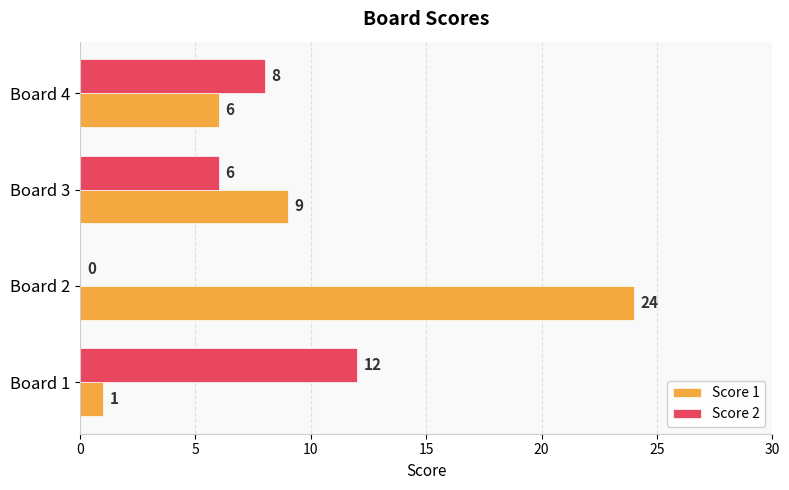

How many Score 1 values are between 6 and 24?

3